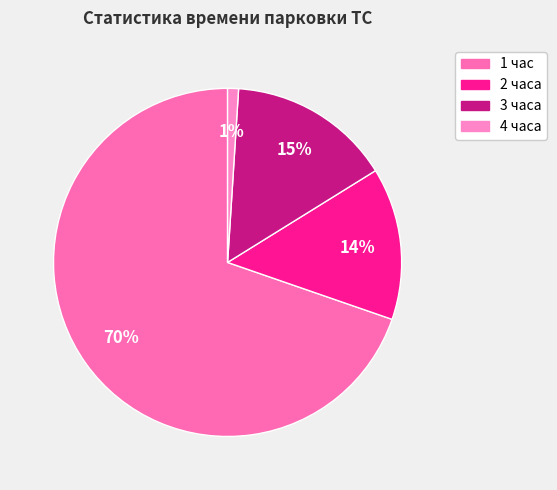

To the nearest percent, what percentage of the pie is 3 часа?

15%